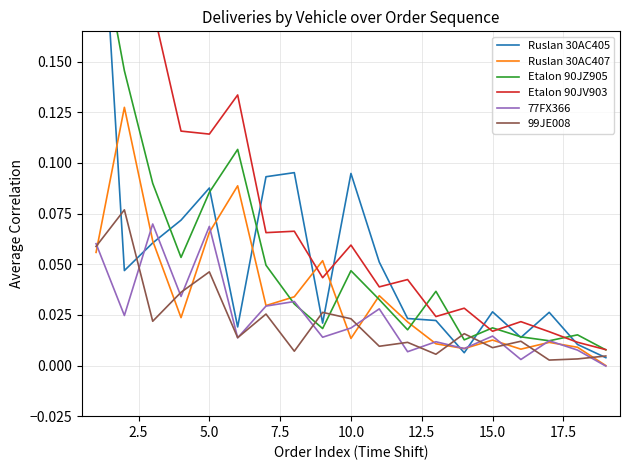

What is the difference between the maximum and minimum values in the 77FX366 series?

0.1